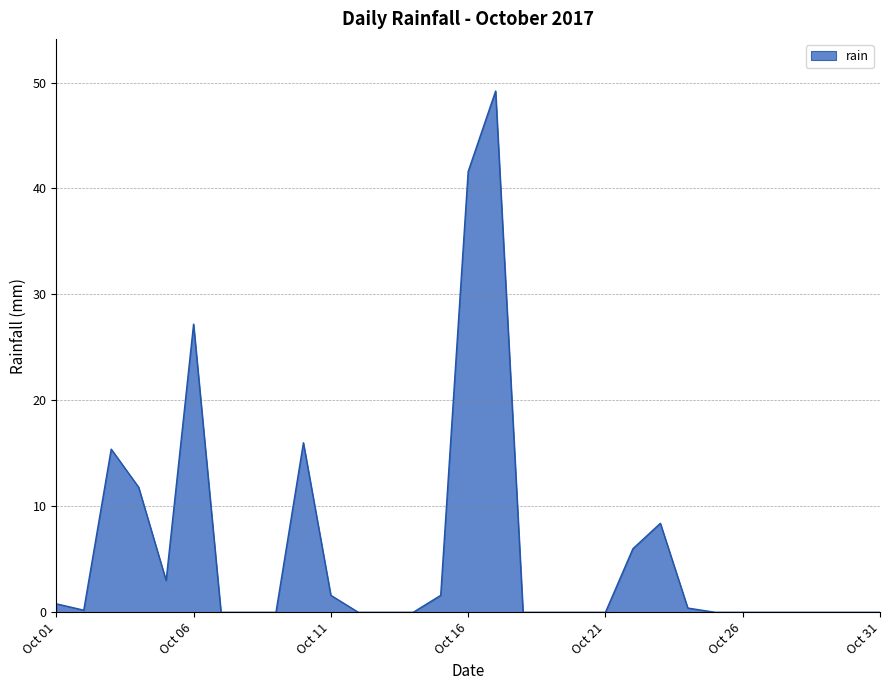

What is the greatest value displayed?

49.2